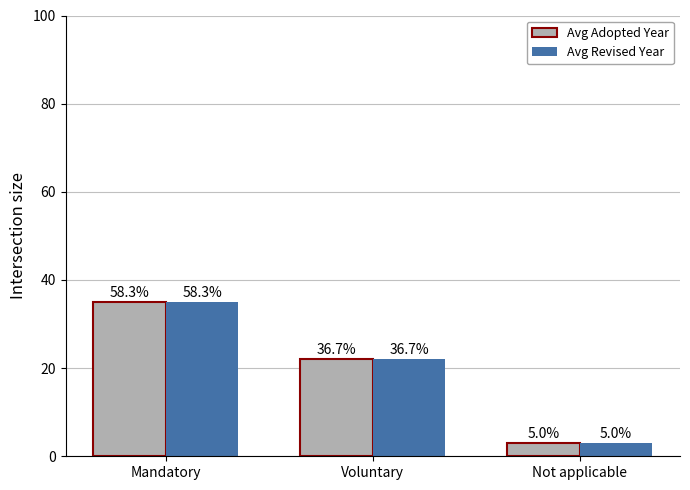

What is the value of the Avg Revised Year bar at the 2nd from the left?

22